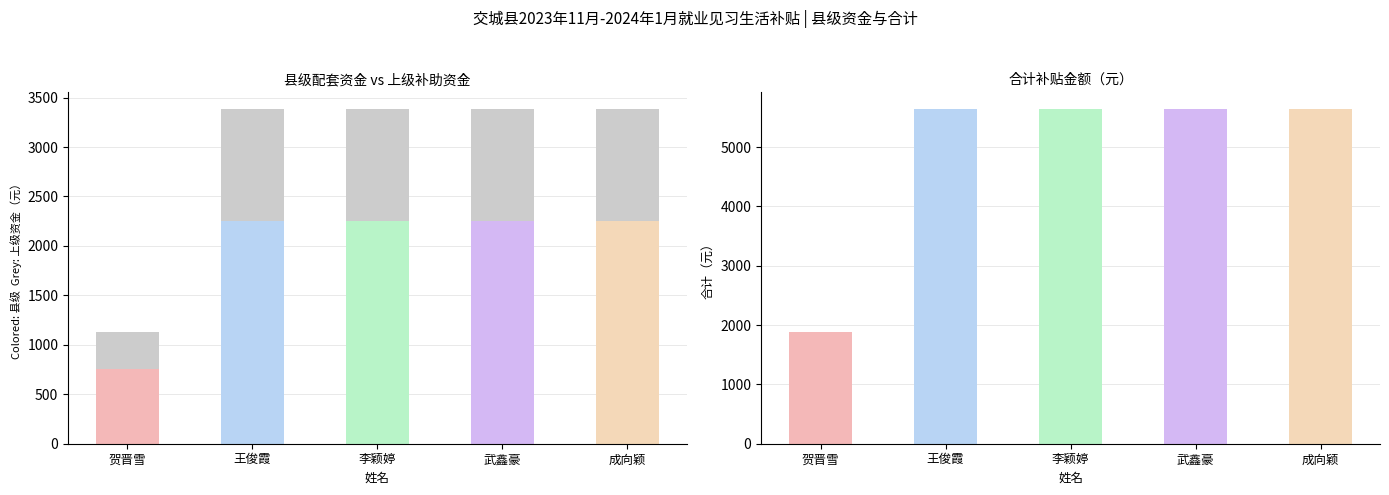

Rank the categories by value from highest to lowest.

王俊霞, 李颖婷, 武鑫豪, 成向颖, 贺晋雪